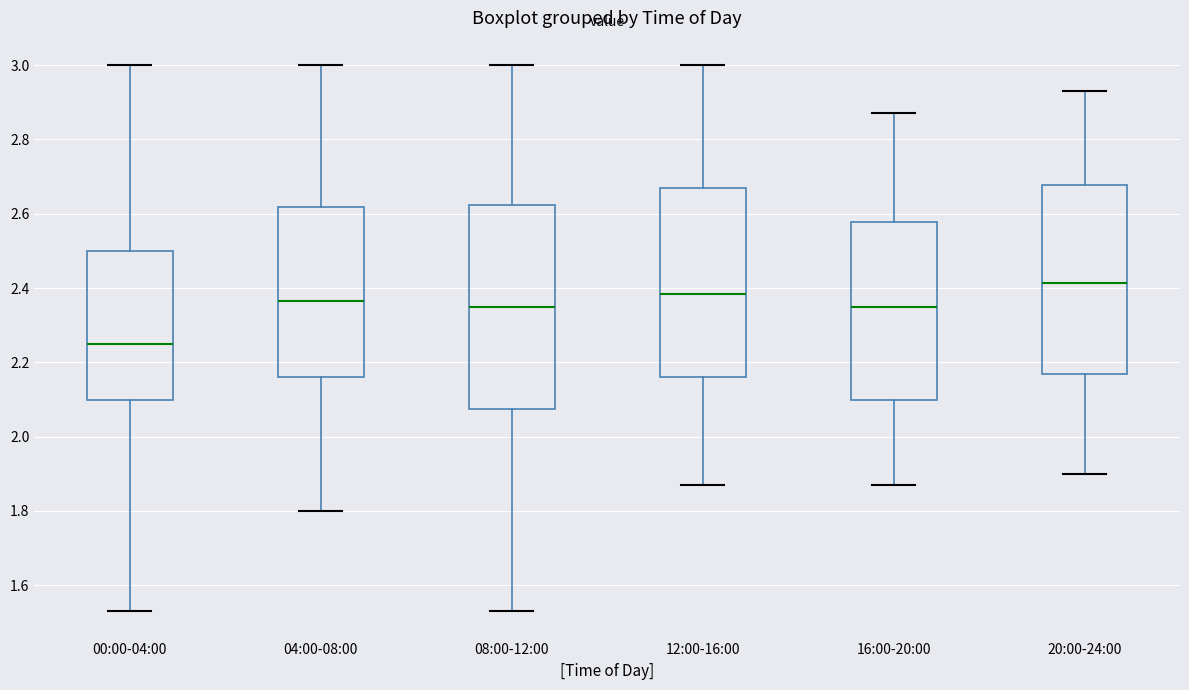

Reading left to right, read every box against the y-axis: the position of its median line, the range the box covers, and the ends of its whiskers. The values are not printed on the chart, so give them approximately, as read against the axis.

00:00-04:00: median 2.26, box 2.10 to 2.50, whiskers 1.54 to 3.00
04:00-08:00: median 2.36, box 2.16 to 2.62, whiskers 1.80 to 3.00
08:00-12:00: median 2.36, box 2.08 to 2.62, whiskers 1.54 to 3.00
12:00-16:00: median 2.38, box 2.16 to 2.68, whiskers 1.88 to 3.00
16:00-20:00: median 2.36, box 2.10 to 2.58, whiskers 1.88 to 2.88
20:00-24:00: median 2.42, box 2.18 to 2.68, whiskers 1.90 to 2.94